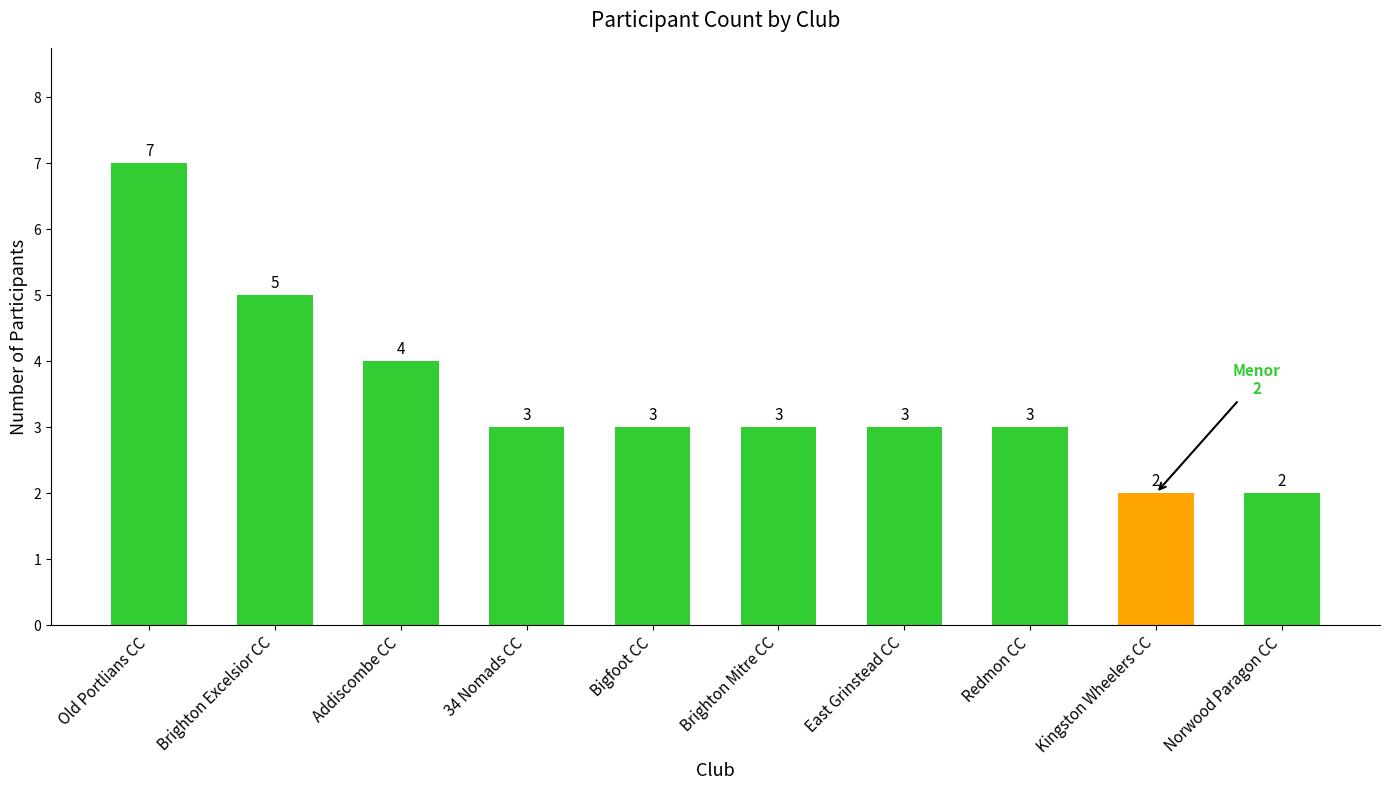

What is the minimum value shown in the chart?

2